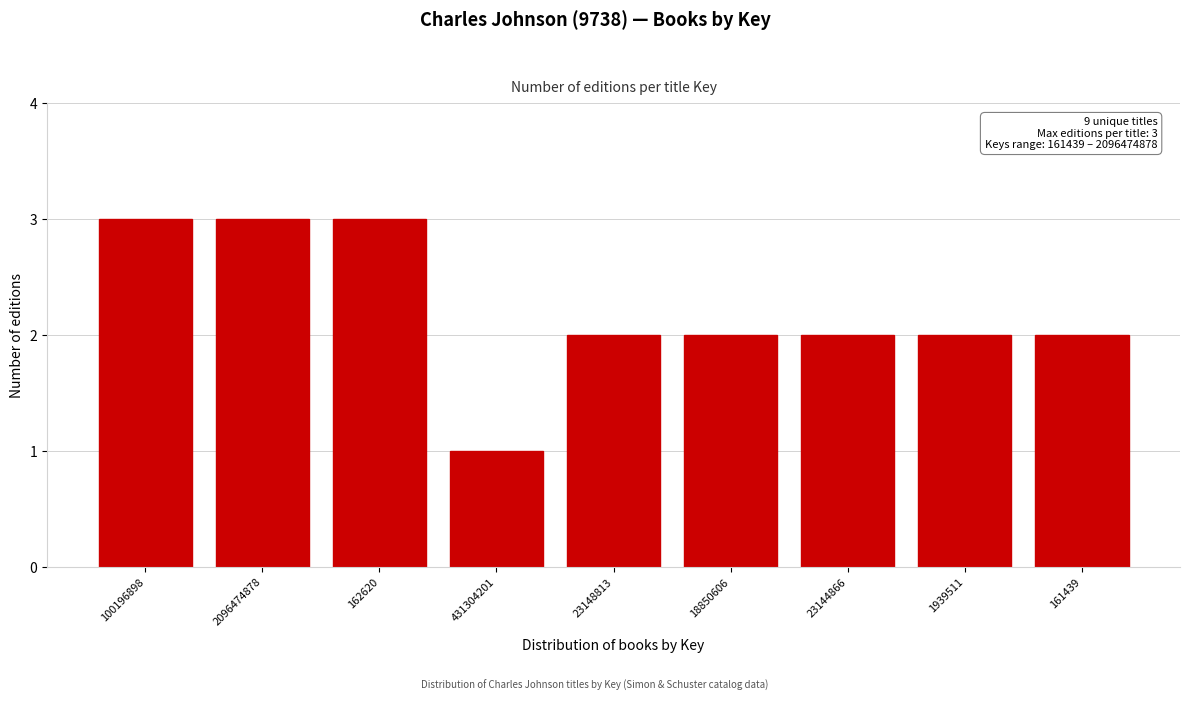

Reading right to left, transcribe all the data shown in this chart.

2	2	2	2	2	1	3	3	3